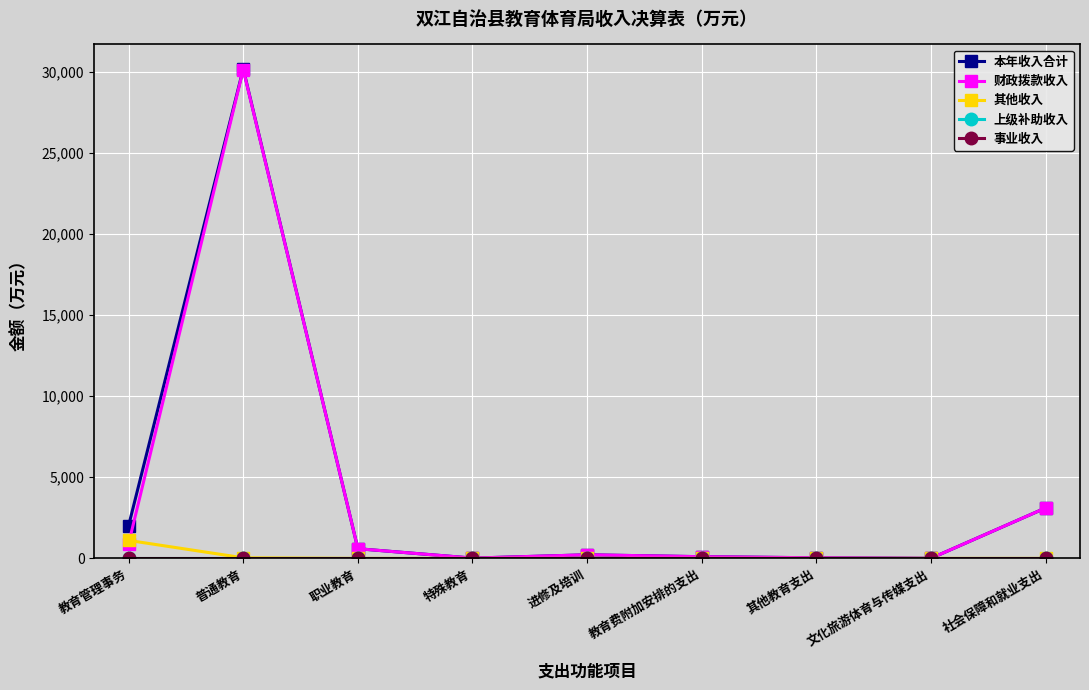

True or false: 其他收入 has a value of 0.0 at 职业教育.

True